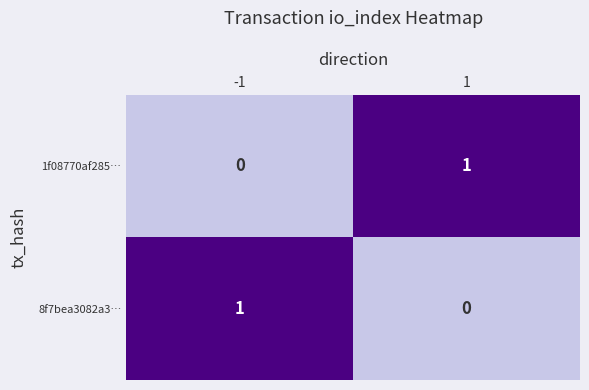

Rank the series at -1 from lowest to highest value.

1f08770af285…, 8f7bea3082a3…